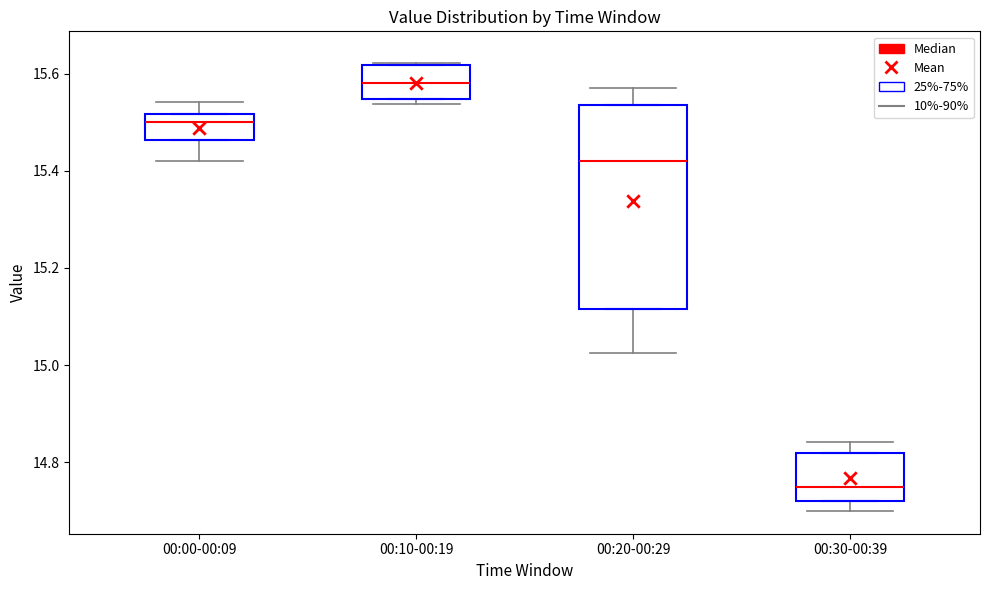

Reading left to right, read every box against the y-axis: the position of its median line, the range the box covers, and the ends of its whiskers. The values are not printed on the chart, so give them approximately, as read against the axis.

00:00-00:09: median 15.50, box 15.46 to 15.52, whiskers 15.46 to 15.52
00:10-00:19: median 15.58, box 15.54 to 15.62, whiskers 15.54 to 15.62
00:20-00:29: median 15.42, box 15.12 to 15.54, whiskers 15.12 to 15.54
00:30-00:39: median 14.76, box 14.72 to 14.82, whiskers 14.72 to 14.82